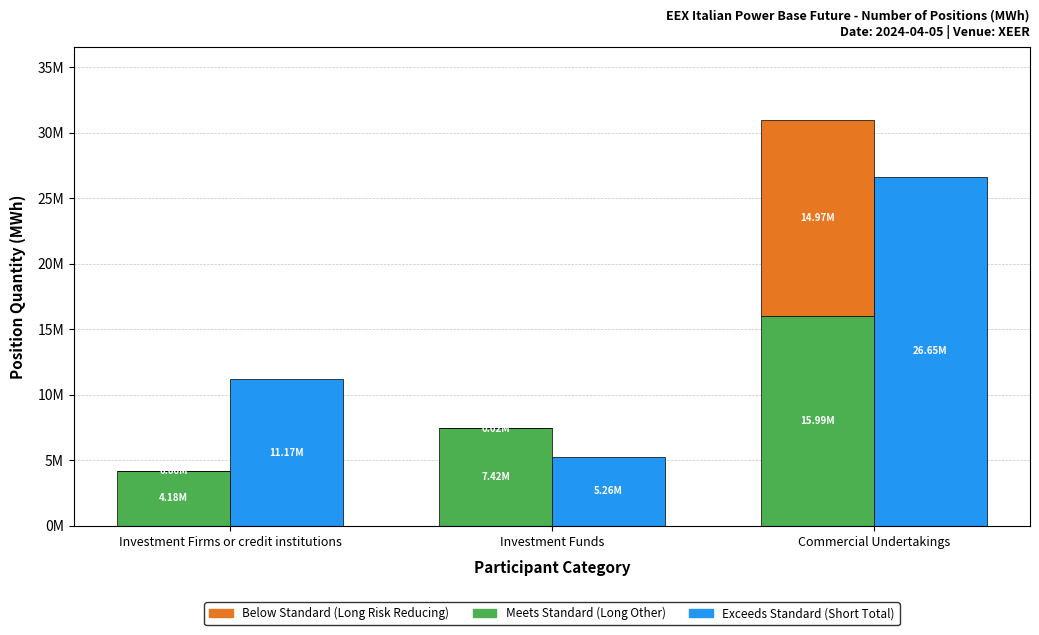

At which category is the sum across all series the highest?

Commercial Undertakings